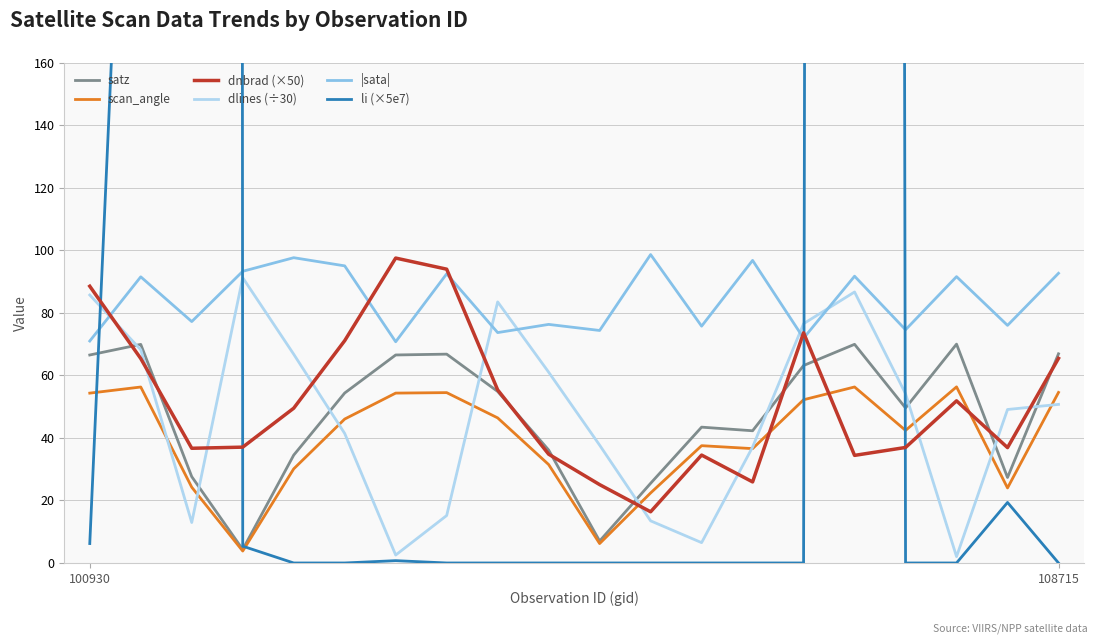

Does the chart display data point markers on the line(s)?

No